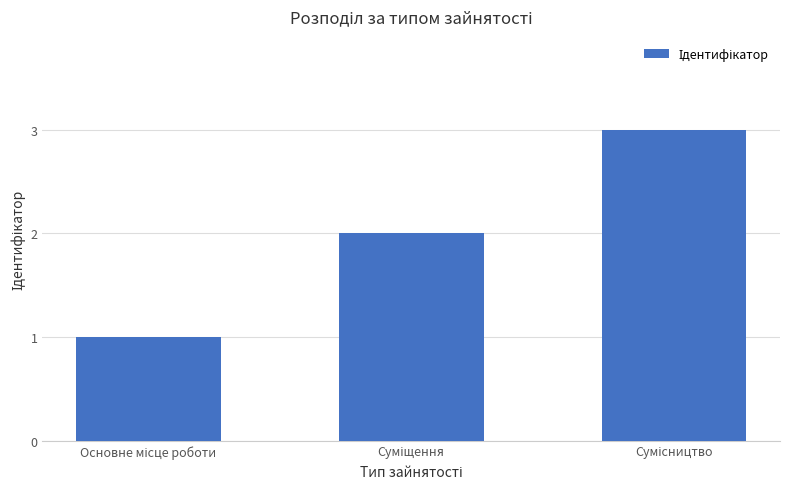

What is the sum of all values?

6